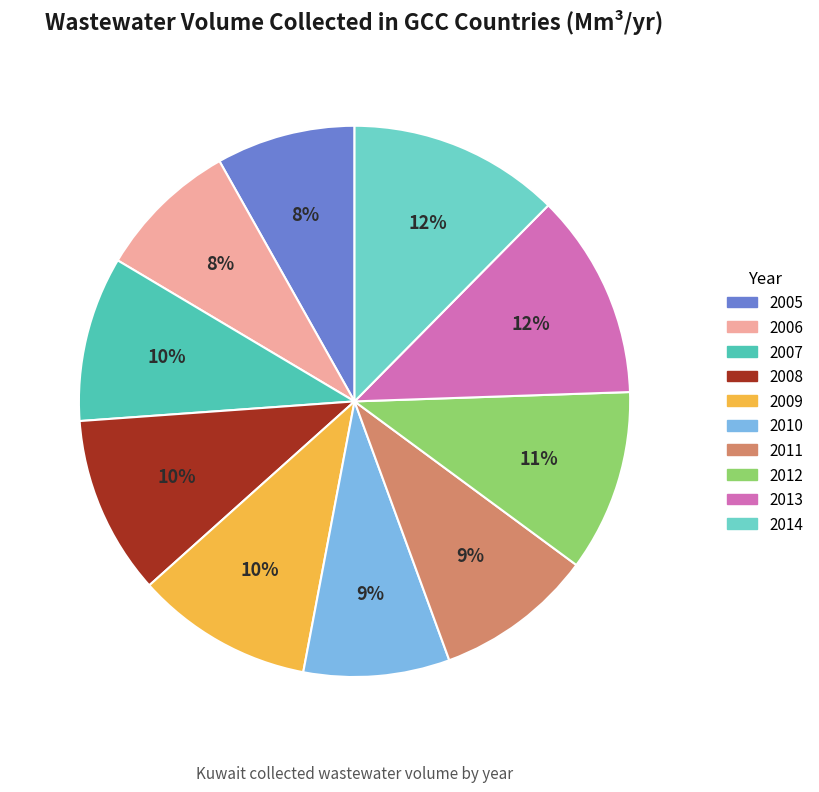

Is 2005 the majority of the pie?

No